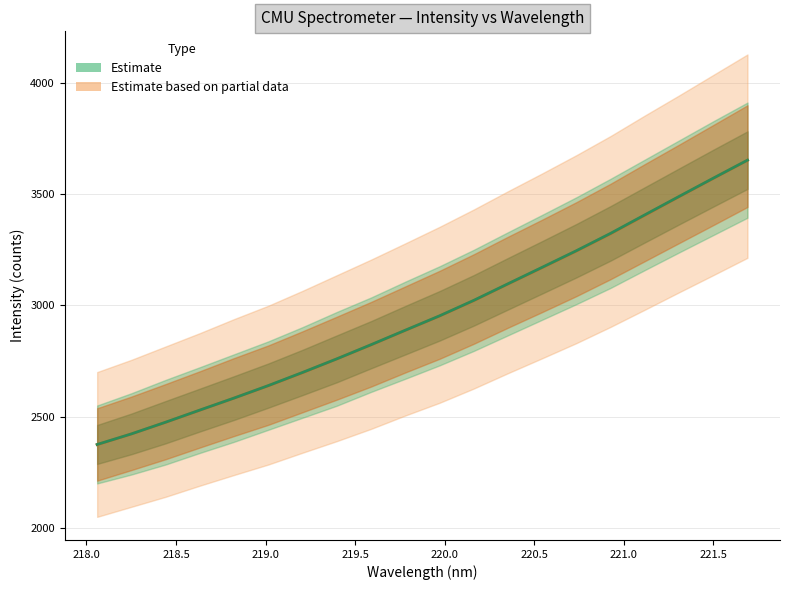

What is the difference between the second highest and minimum values?

1195.4